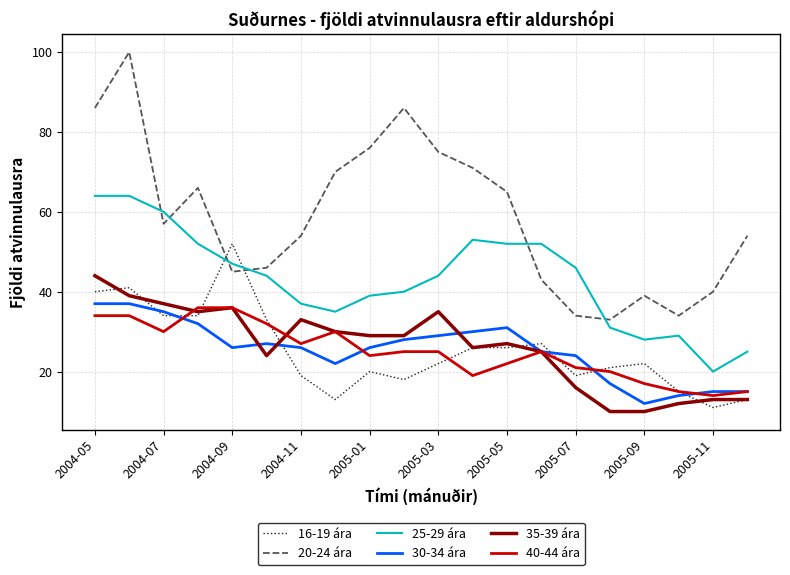

Which series has the largest range (max minus min)?

20-24 ára